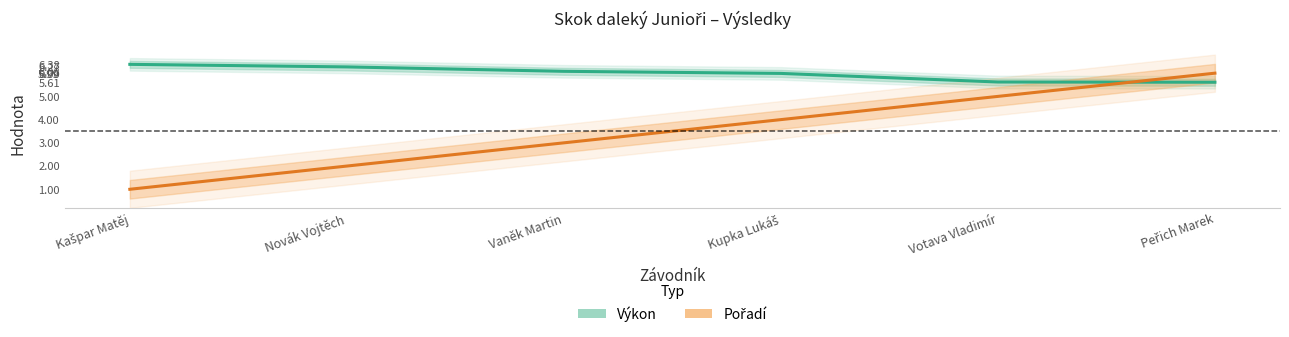

Which category has the highest value in the Výkon series?

Kašpar Matěj